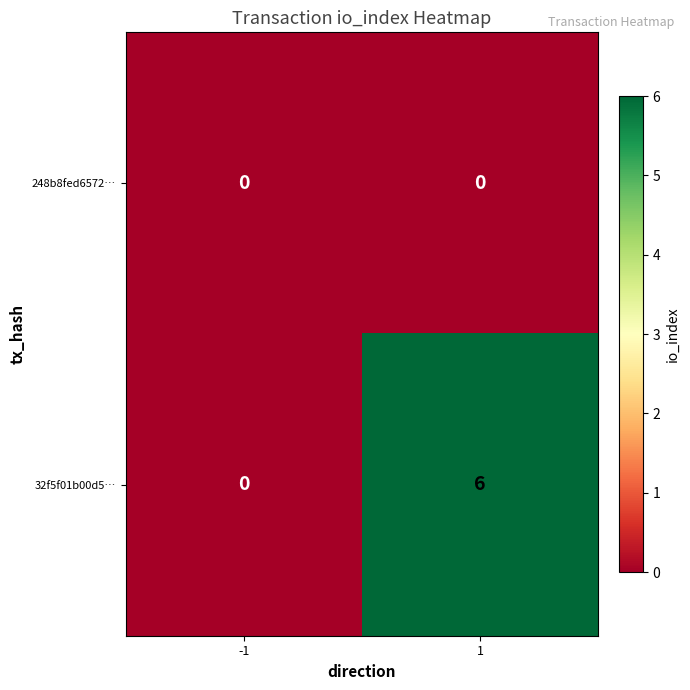

Reading right to left, list all the values displayed in this chart.

248b8fed6572…: 0	0
32f5f01b00d5…: 6	0